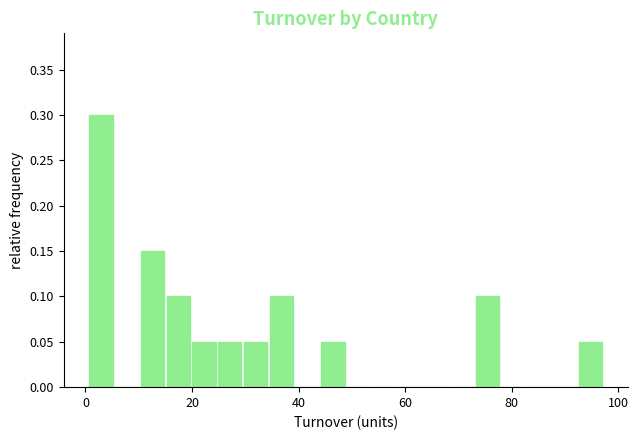

Read against the x-axis, roughly where is the centre of the tallest bar?

2